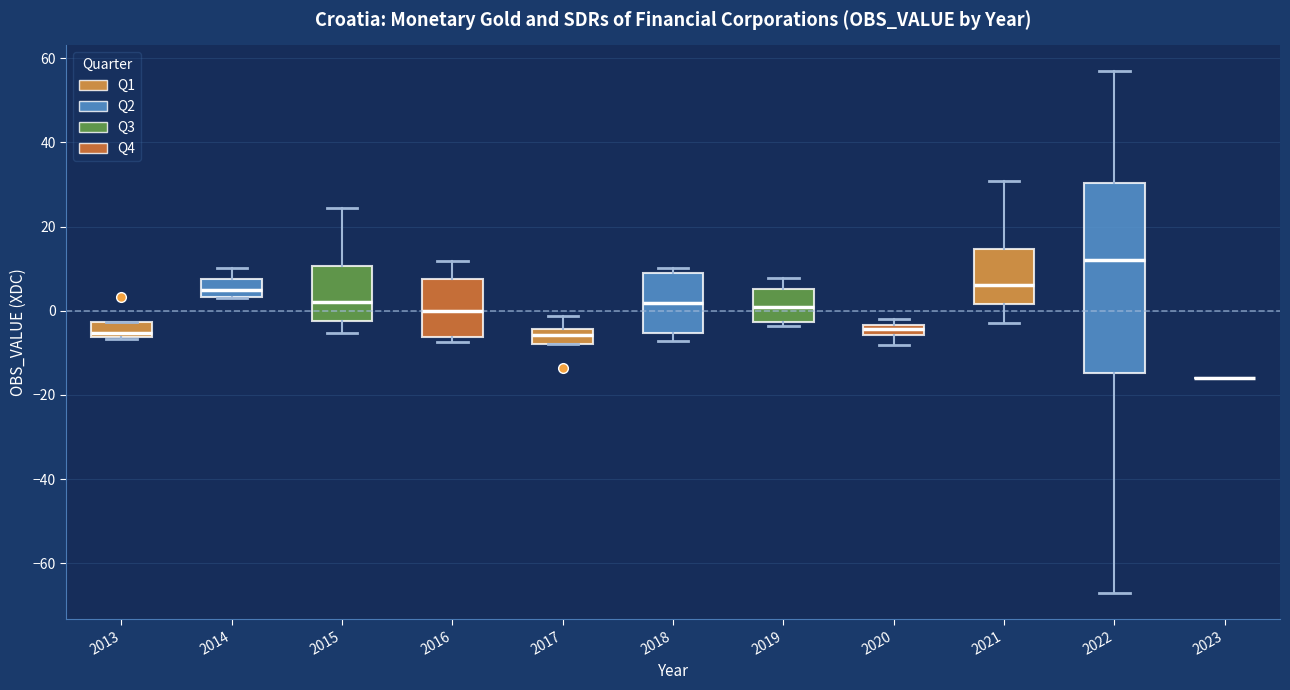

Where is the upper edge of the box at x = 2022 on the y-axis? The values are not printed on the chart, so give them approximately, as read against the axis.

30